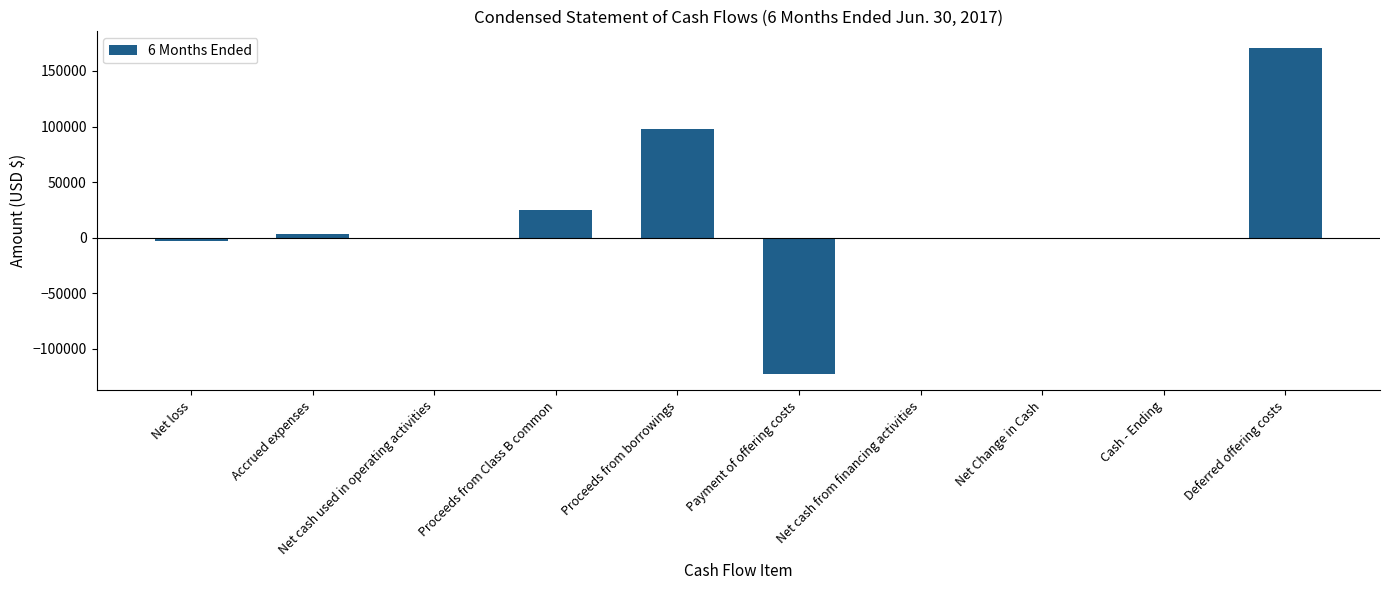

What is the approximate value at Proceeds from Class B common?

25000